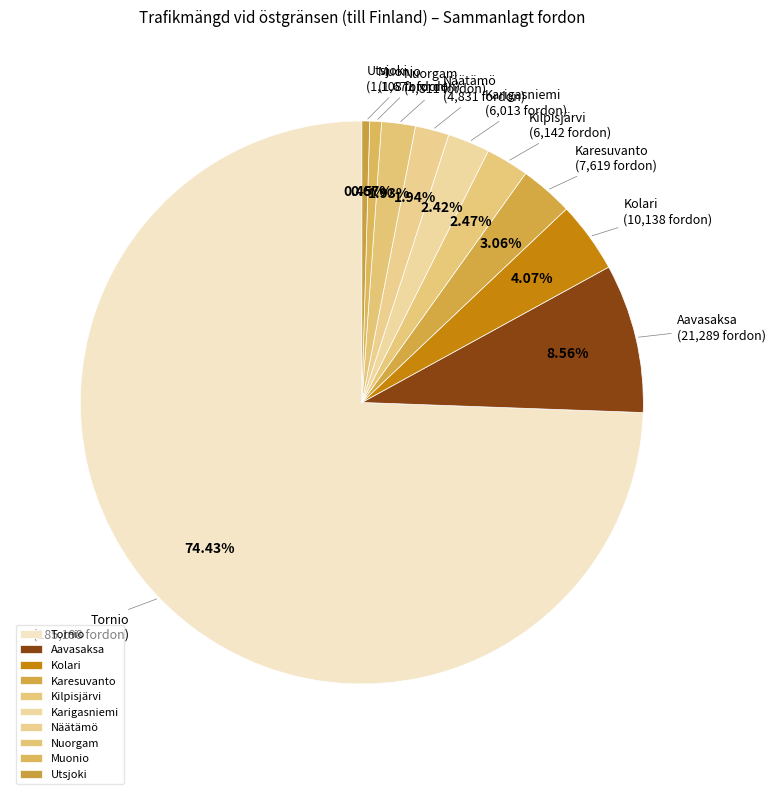

Combined, do Muonio and Aavasaksa account for over 50%?

No